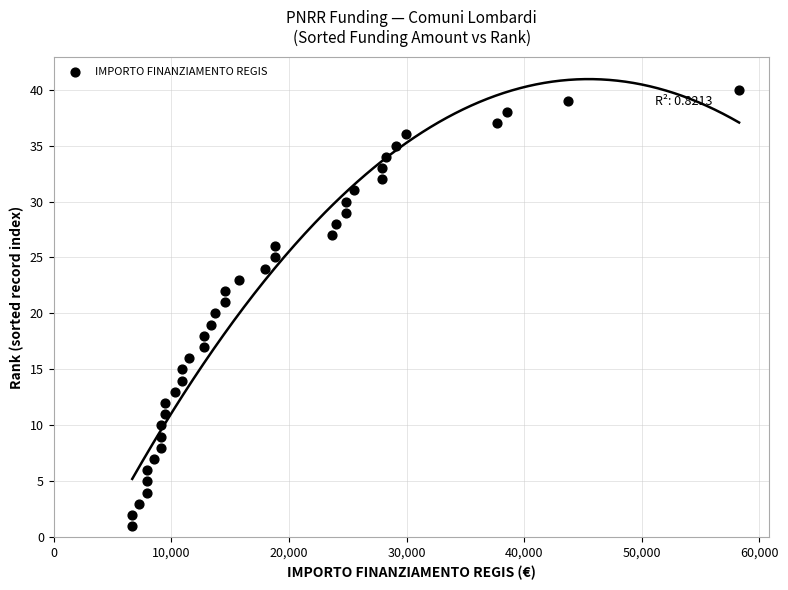

What is the range of Y values (max minus min)?

39